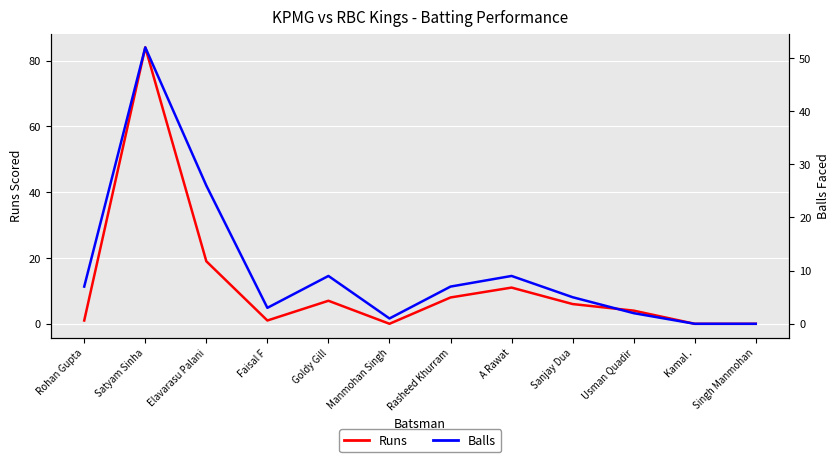

Rank the series by their maximum value, from lowest to highest.

Balls, Runs